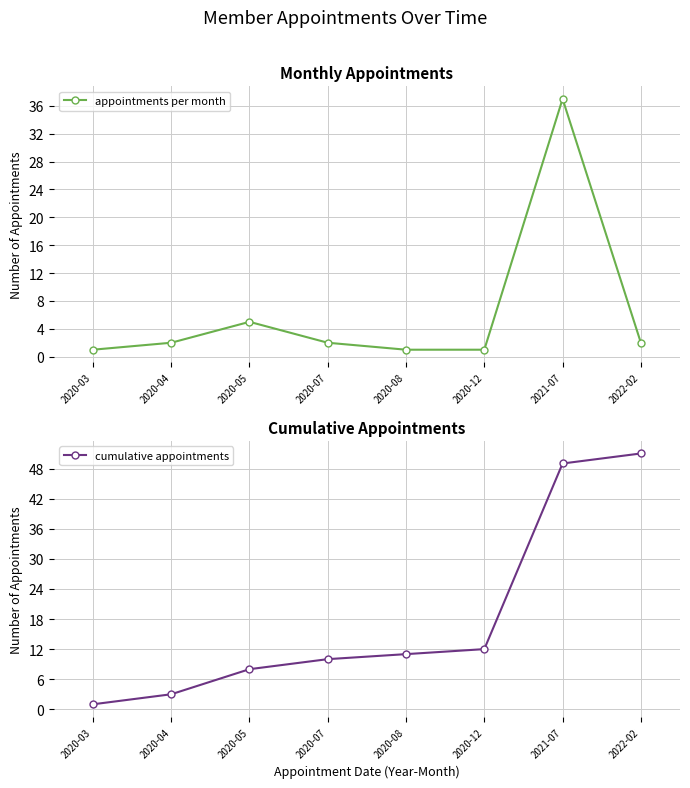

True or false: appointments per month has a value of 8 at 2020-05.

False